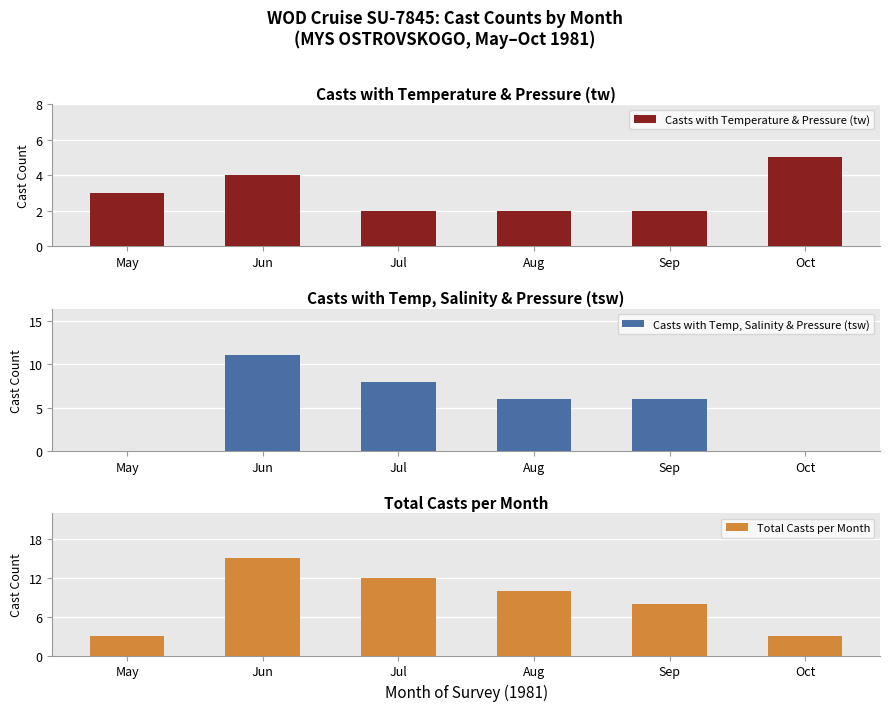

Which category has the highest value in the Total Casts per Month series?

Jun